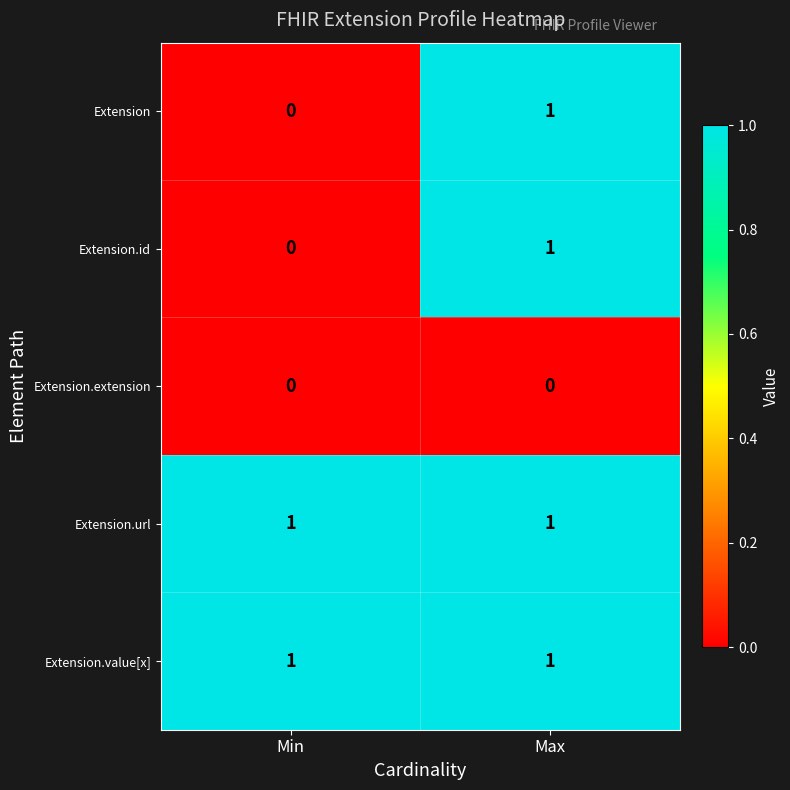

What is the total value across all series at Max?

4